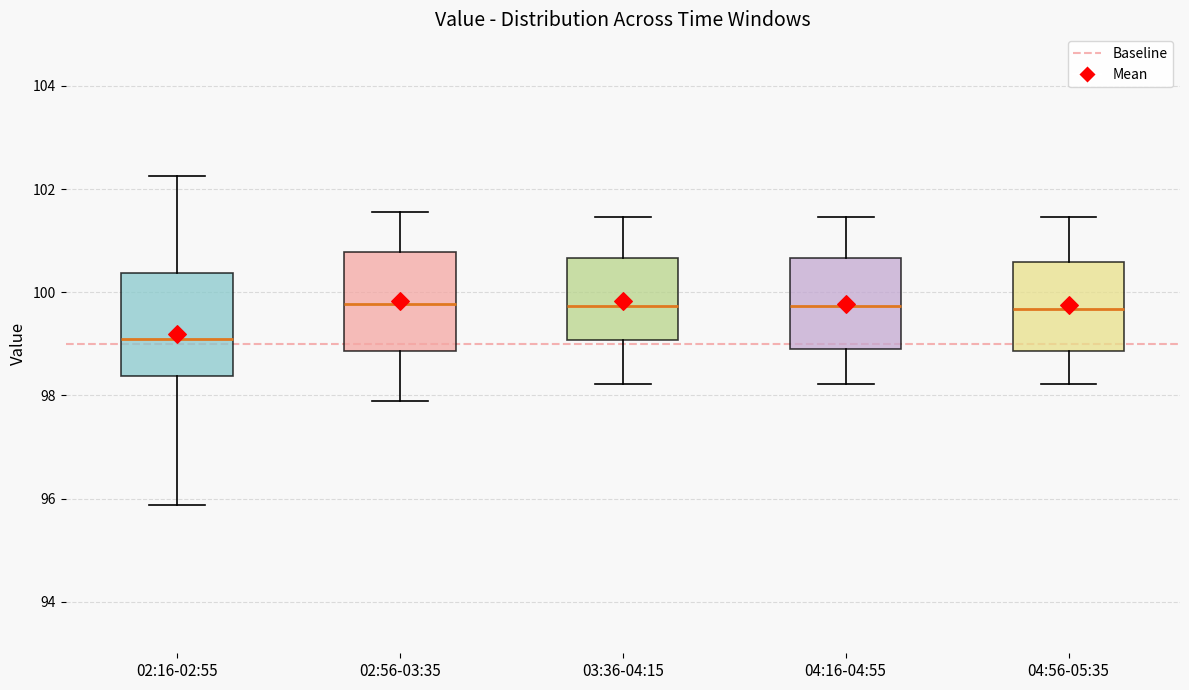

Reading left to right, read every box against the y-axis: the position of its median line, the range the box covers, and the ends of its whiskers. The values are not printed on the chart, so give them approximately, as read against the axis.

02:16-02:55: median 99.2, box 98.4 to 100.4, whiskers 95.8 to 102.2
02:56-03:35: median 99.8, box 98.8 to 100.8, whiskers 98.0 to 101.6
03:36-04:15: median 99.8, box 99.0 to 100.6, whiskers 98.2 to 101.4
04:16-04:55: median 99.8, box 99.0 to 100.6, whiskers 98.2 to 101.4
04:56-05:35: median 99.6, box 98.8 to 100.6, whiskers 98.2 to 101.4